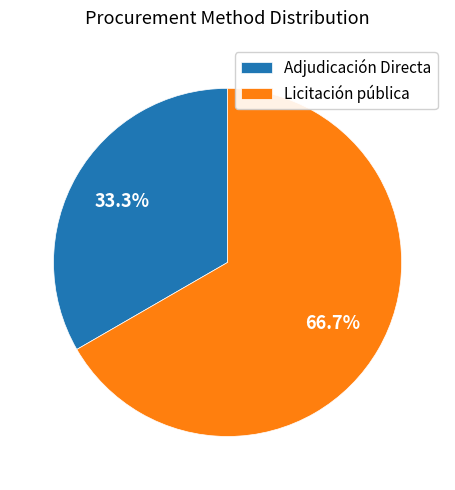

To the nearest percent, what percentage of the pie is Adjudicación Directa?

33%